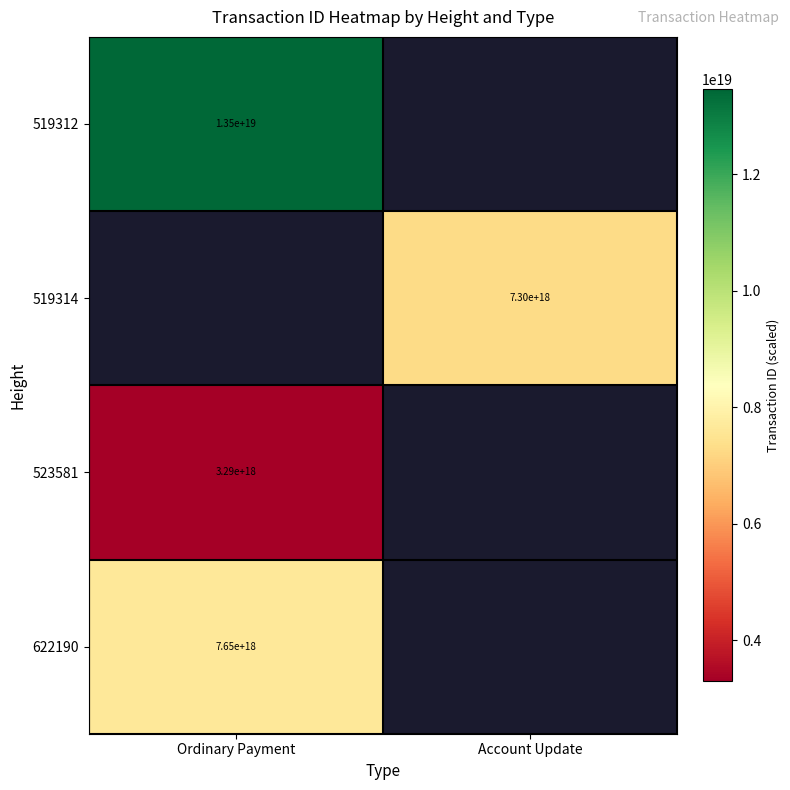

The 519314 series shows 9824055364291100672 at Account Update. True or false?

False